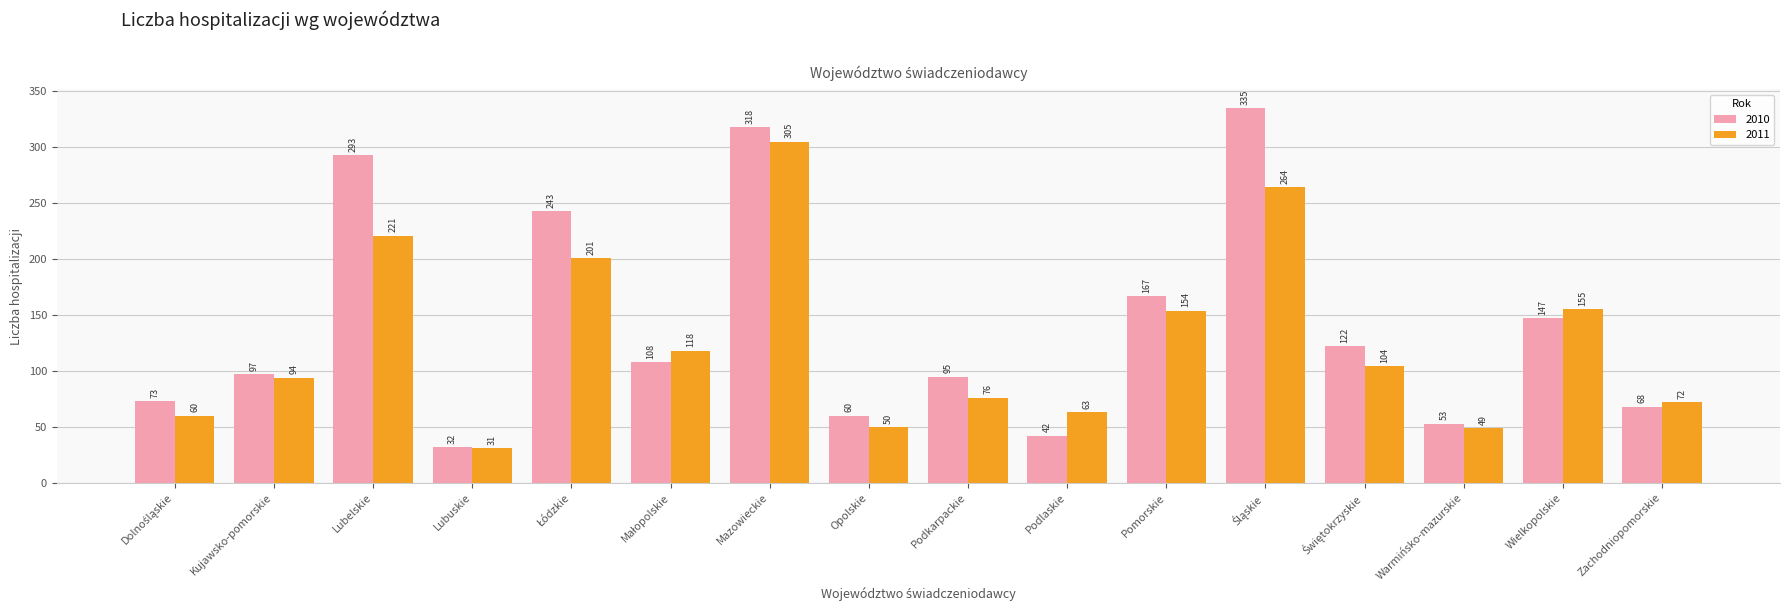

What are all the series names shown in the legend?

2010, 2011